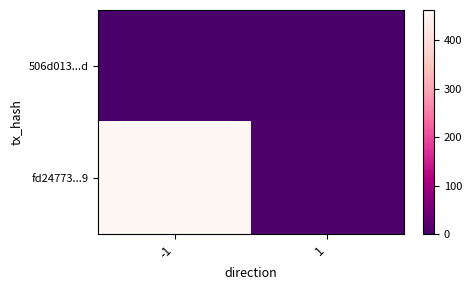

Which series has the largest total across all categories?

fd24773...9